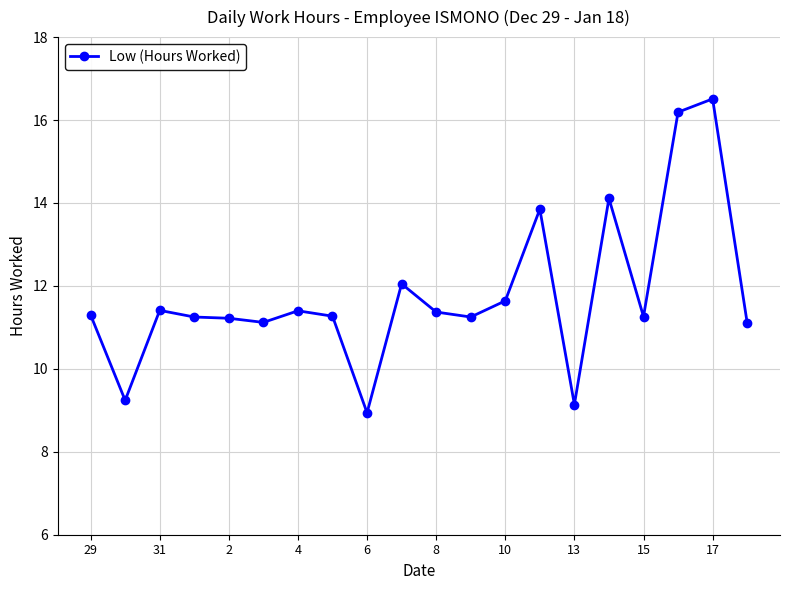

What is the greatest value displayed?

16.5